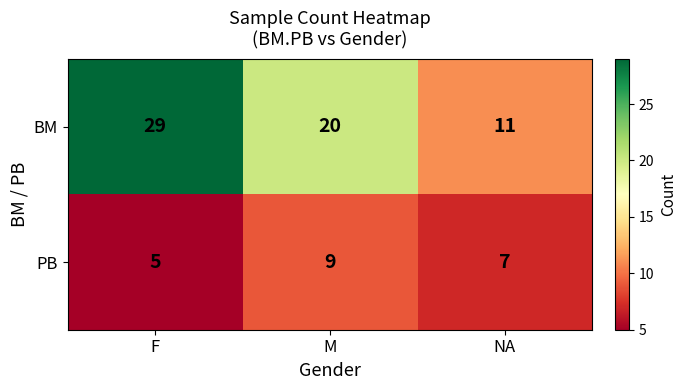

The BM series shows 17 at NA. True or false?

False